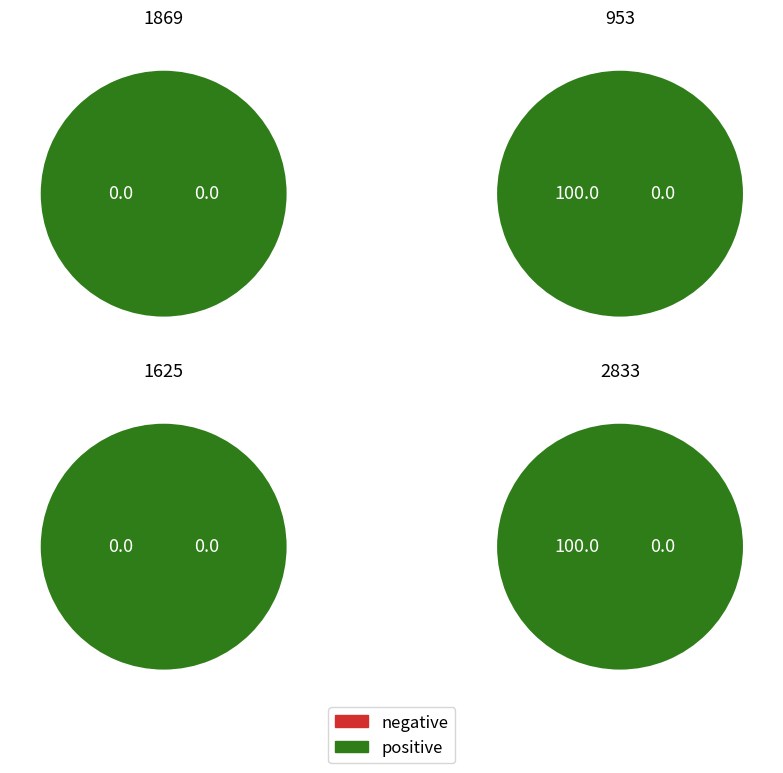

How many slices are in this pie chart?

4